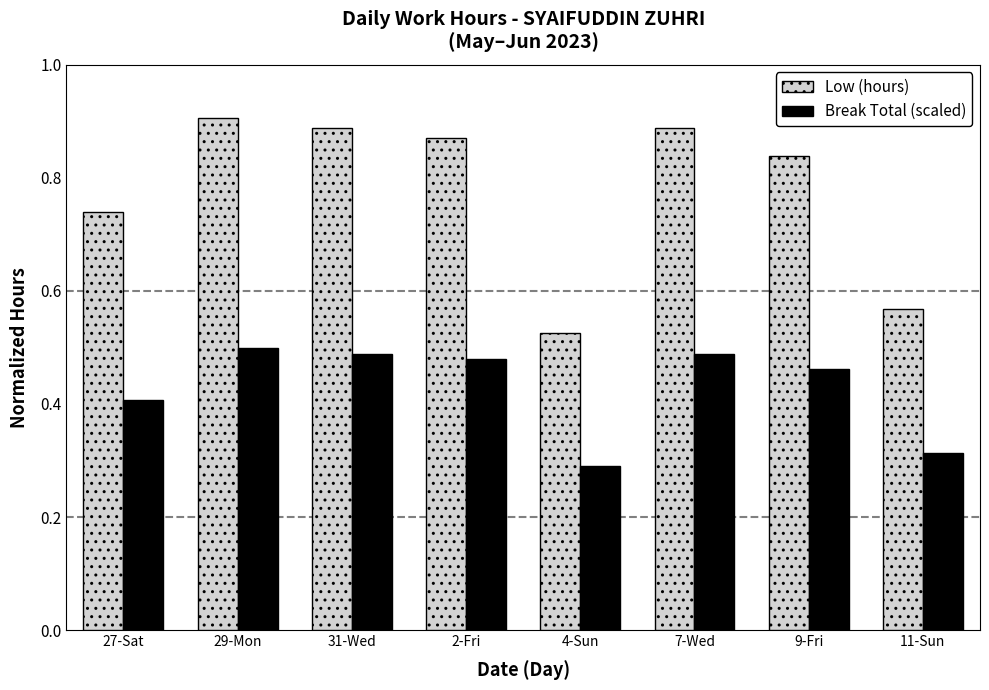

What is the label of the 3rd bar from the right?

7-Wed